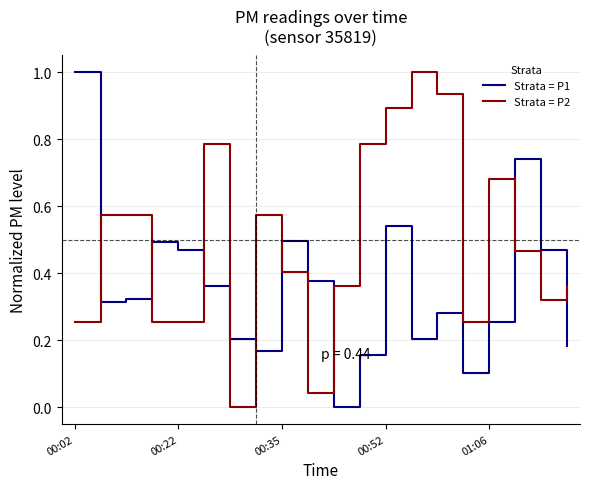

Which series has the largest total across all categories?

Strata = P2